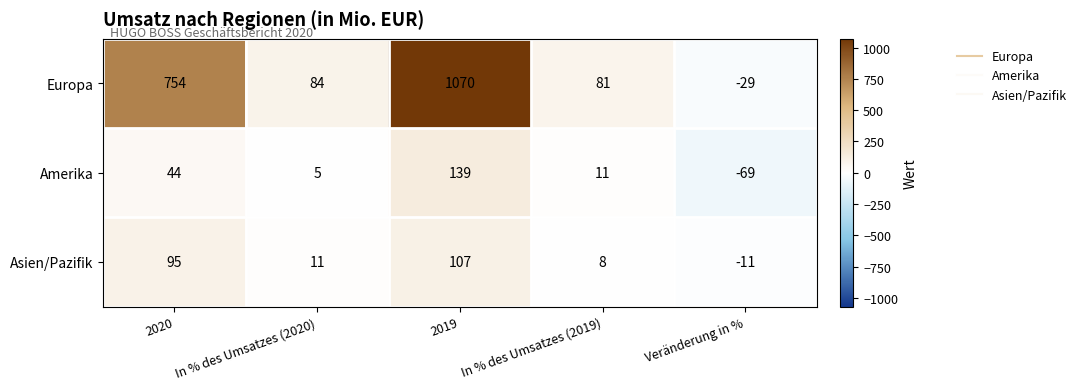

What is the difference between the Asien/Pazifik values at In % des Umsatzes (2019) and 2019?

99